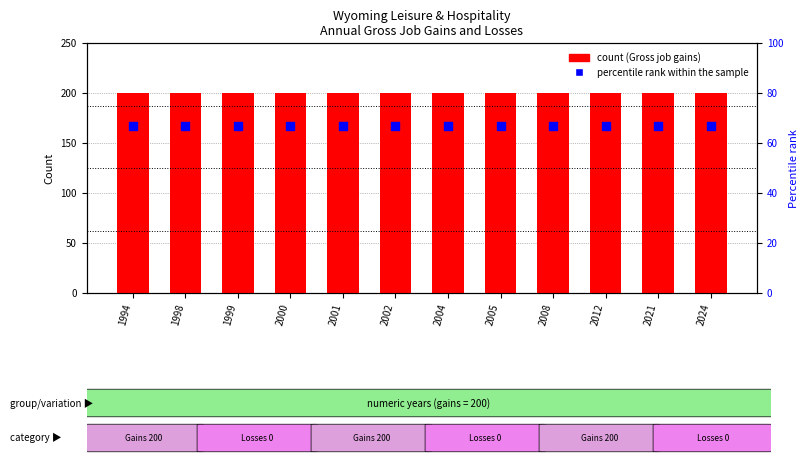

What is the total value across all series at 1999?

267